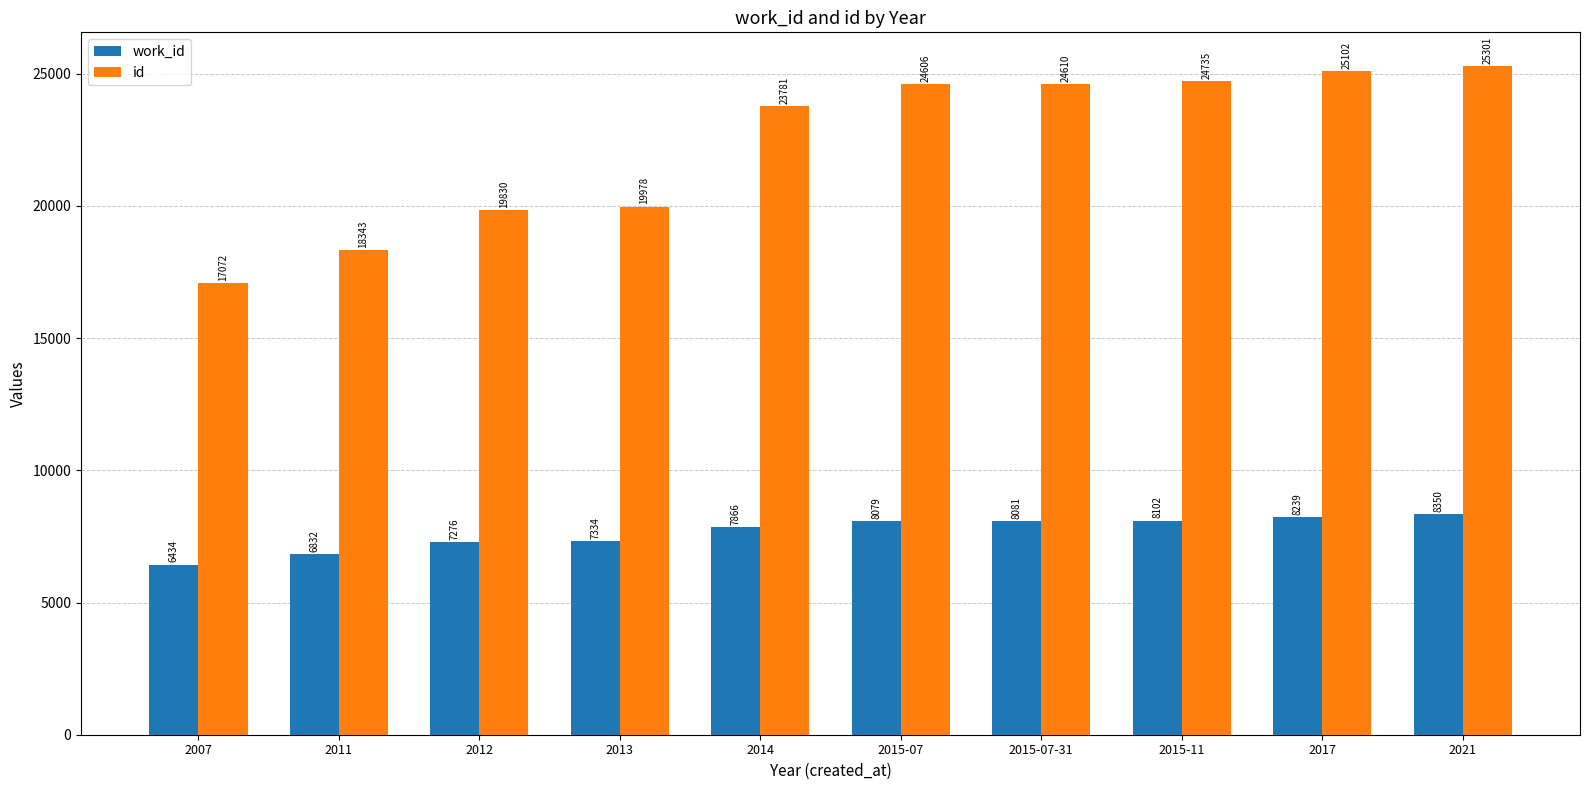

Are the bars horizontal?

No